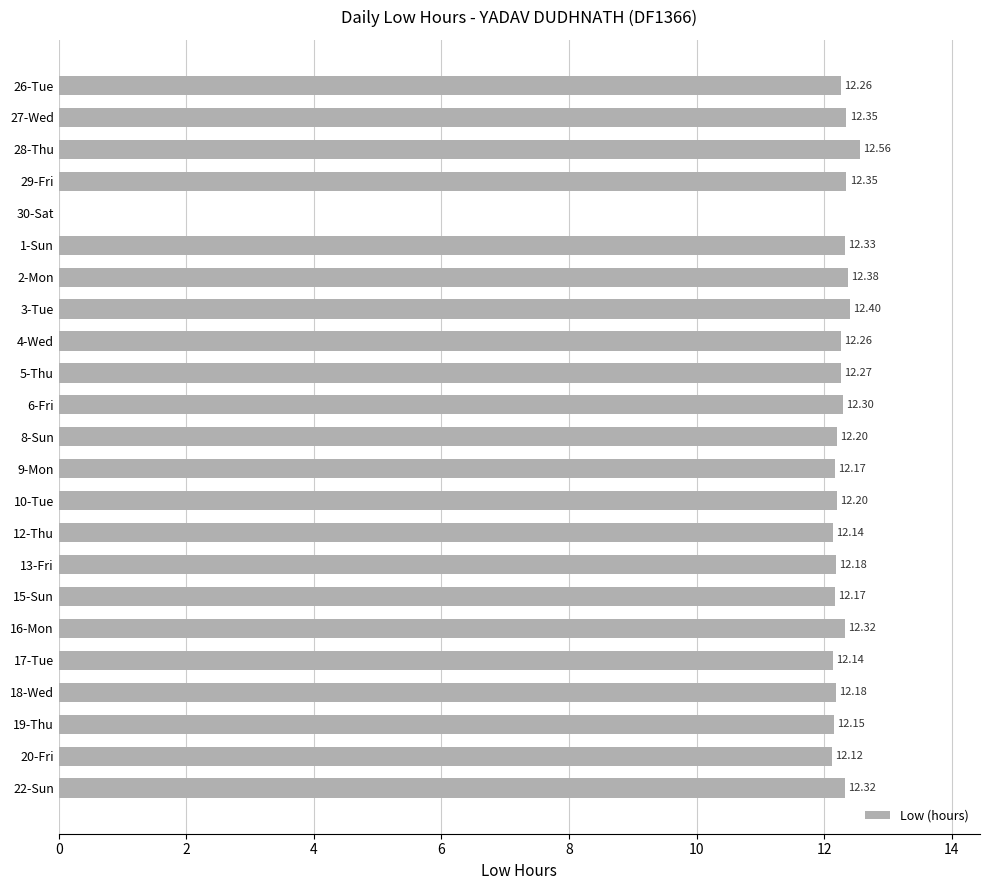

What is the sum of all values?

269.8